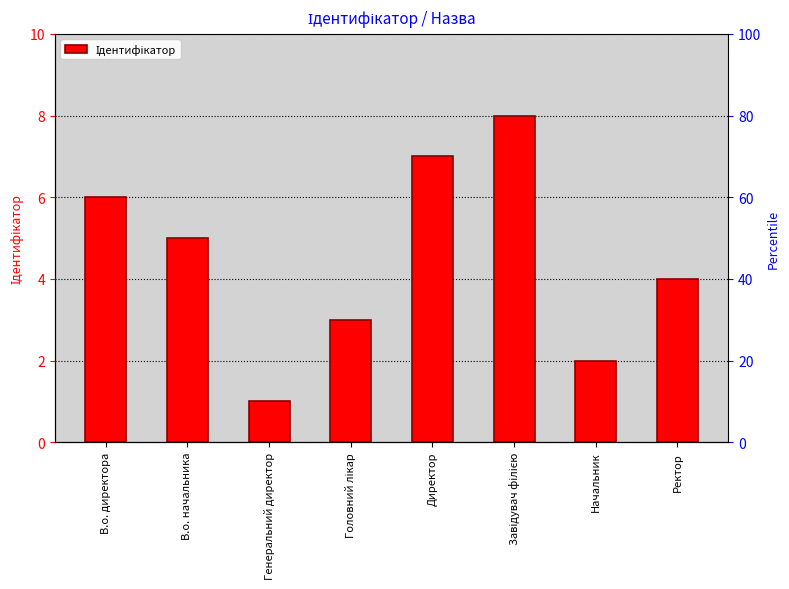

Reading left to right, what are all the values shown in this chart?

6	5	1	3	7	8	2	4